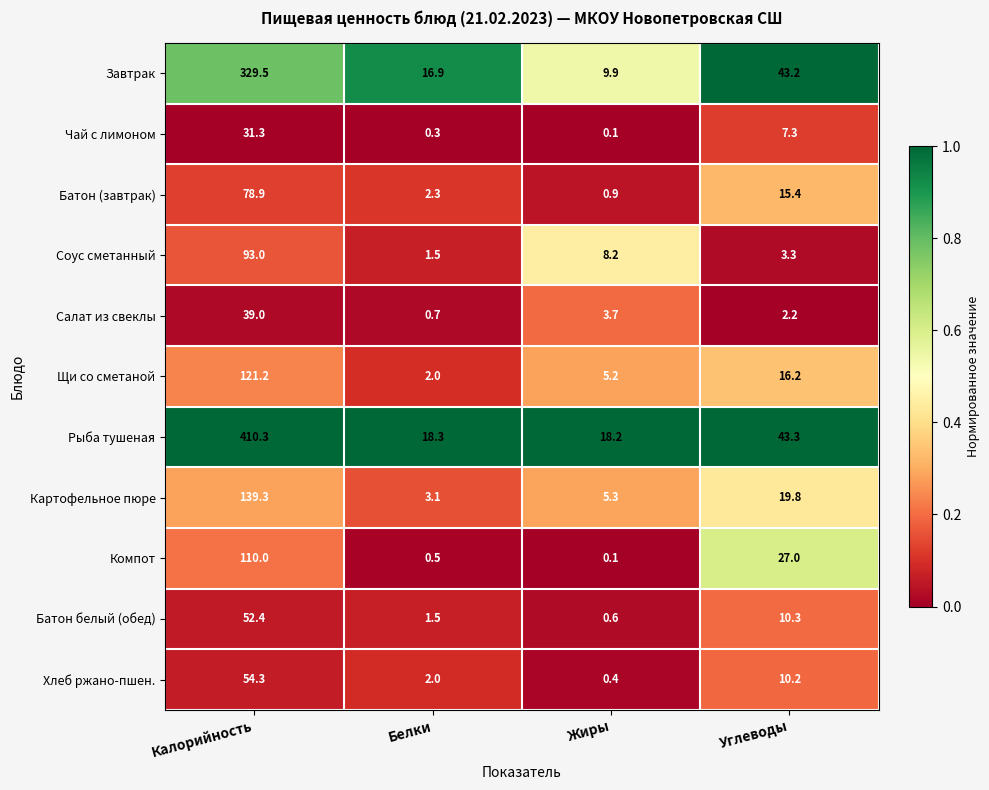

What is the difference between the maximum and minimum values in the Завтрак series?

319.6